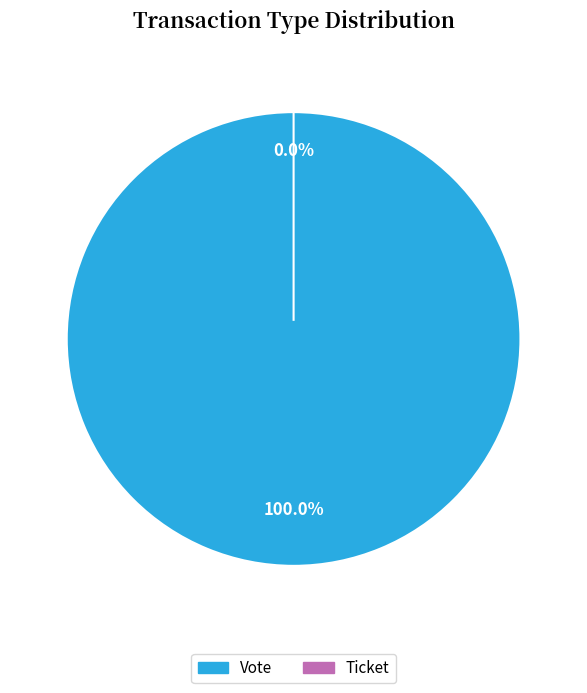

To the nearest percent, what is the difference between the Vote and Ticket slice percentages?

100%